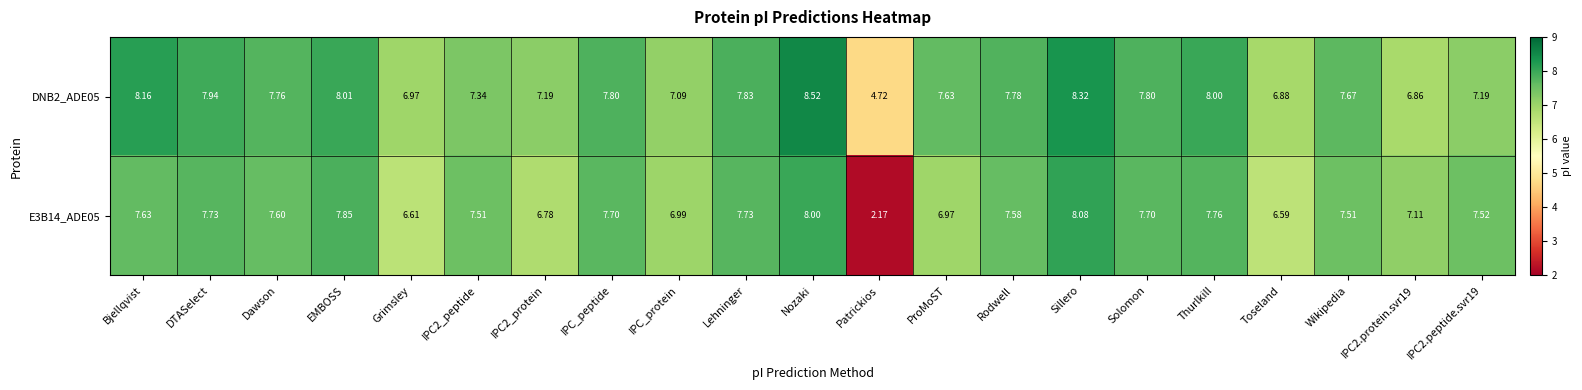

Which label corresponds to the smallest value in the chart?

Patrickios